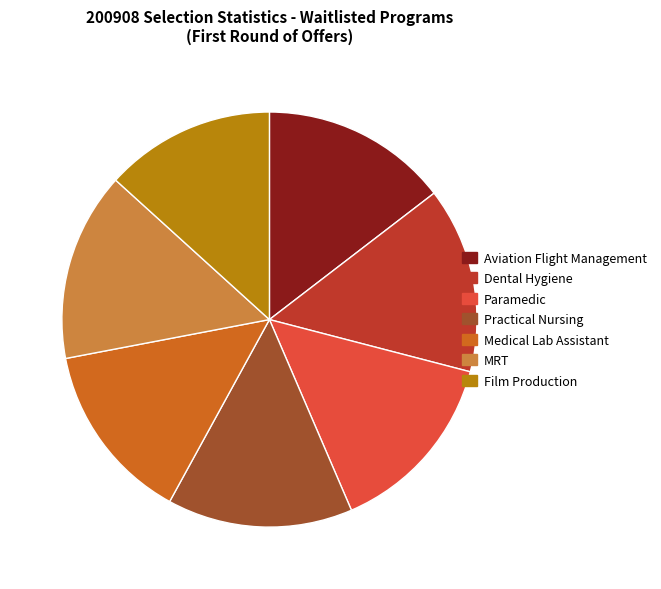

Which slice is the smallest?

Film Production